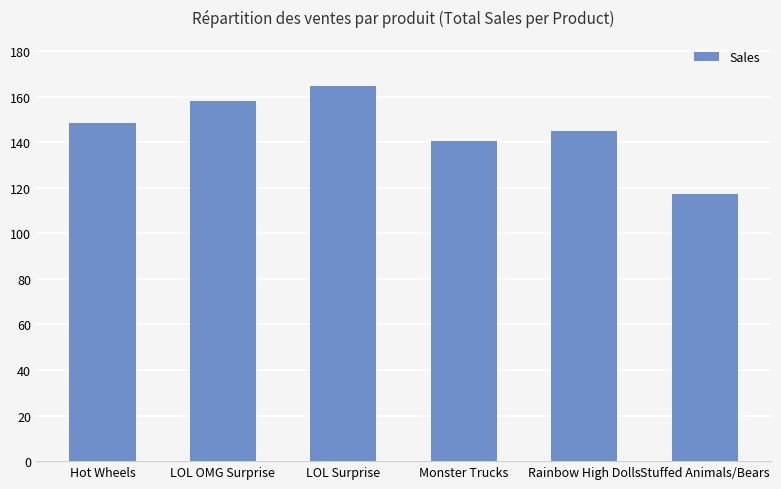

Where is the data nearest to the value 140983?

Monster Trucks